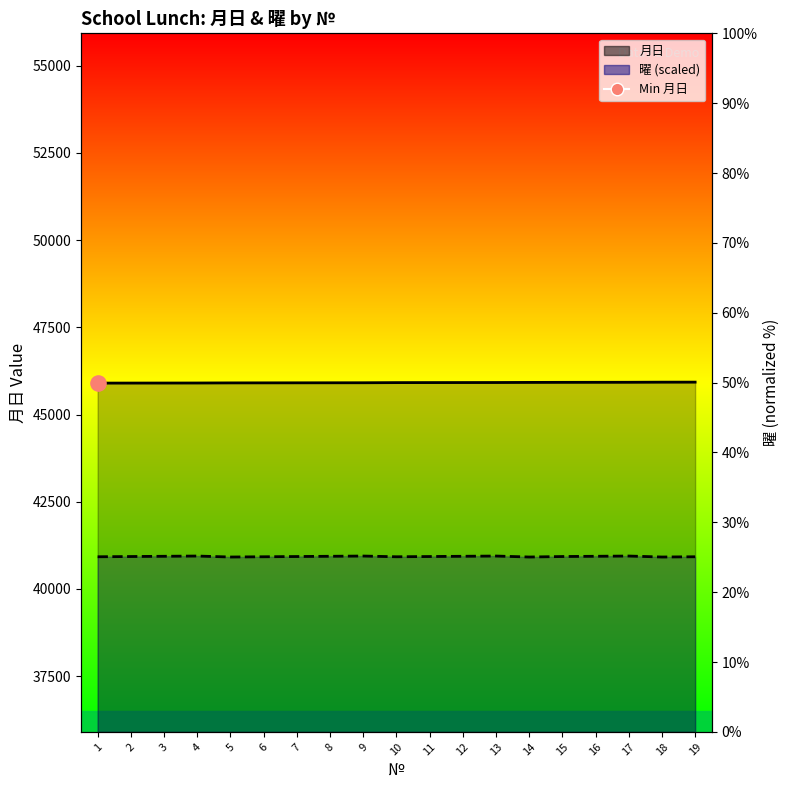

Which series has the largest total across all categories?

月日